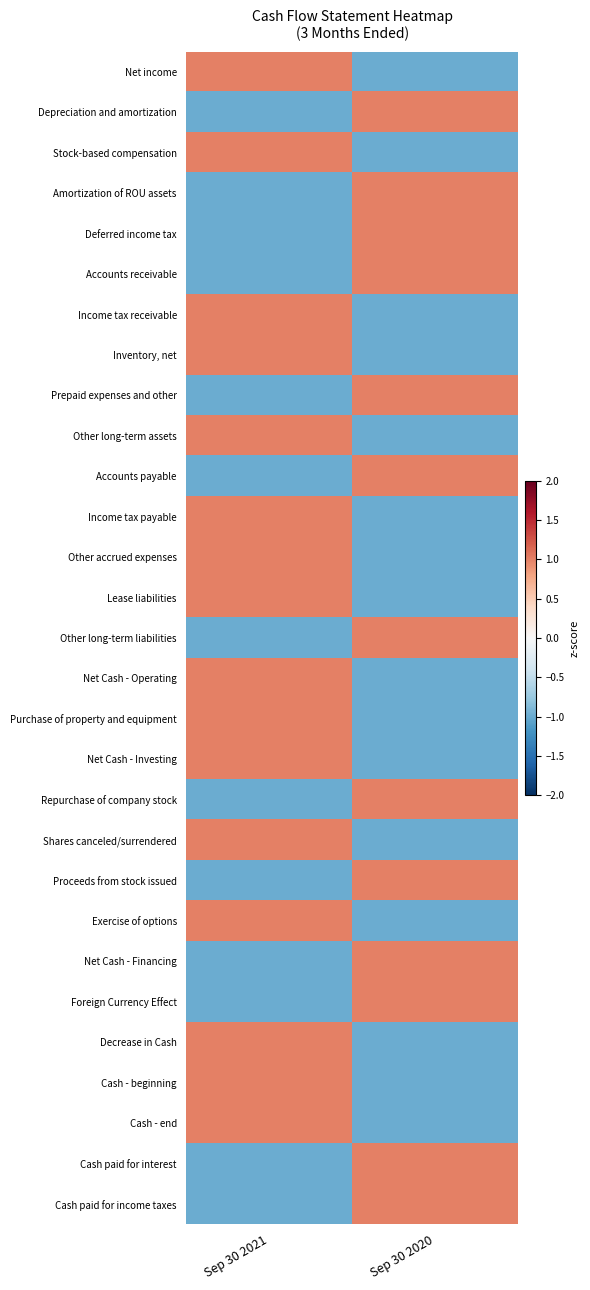

Reading left to right, list all the values displayed in this chart.

Net income: Sep 30 2021=1	Sep 30 2020=-1
Depreciation and amortization: Sep 30 2021=-1	Sep 30 2020=1
Stock-based compensation: Sep 30 2021=1	Sep 30 2020=-1
Amortization of ROU assets: Sep 30 2021=-1	Sep 30 2020=1
Deferred income tax: Sep 30 2021=-1	Sep 30 2020=1
Accounts receivable: Sep 30 2021=-1	Sep 30 2020=1
Income tax receivable: Sep 30 2021=1	Sep 30 2020=-1
Inventory, net: Sep 30 2021=1	Sep 30 2020=-1
Prepaid expenses and other: Sep 30 2021=-1	Sep 30 2020=1
Other long-term assets: Sep 30 2021=1	Sep 30 2020=-1
Accounts payable: Sep 30 2021=-1	Sep 30 2020=1
Income tax payable: Sep 30 2021=1	Sep 30 2020=-1
Other accrued expenses: Sep 30 2021=1	Sep 30 2020=-1
Lease liabilities: Sep 30 2021=1	Sep 30 2020=-1
Other long-term liabilities: Sep 30 2021=-1	Sep 30 2020=1
Net Cash - Operating: Sep 30 2021=1	Sep 30 2020=-1
Purchase of property and equipment: Sep 30 2021=1	Sep 30 2020=-1
Net Cash - Investing: Sep 30 2021=1	Sep 30 2020=-1
Repurchase of company stock: Sep 30 2021=-1	Sep 30 2020=1
Shares canceled/surrendered: Sep 30 2021=1	Sep 30 2020=-1
Proceeds from stock issued: Sep 30 2021=-1	Sep 30 2020=1
Exercise of options: Sep 30 2021=1	Sep 30 2020=-1
Net Cash - Financing: Sep 30 2021=-1	Sep 30 2020=1
Foreign Currency Effect: Sep 30 2021=-1	Sep 30 2020=1
Decrease in Cash: Sep 30 2021=1	Sep 30 2020=-1
Cash - beginning: Sep 30 2021=1	Sep 30 2020=-1
Cash - end: Sep 30 2021=1	Sep 30 2020=-1
Cash paid for interest: Sep 30 2021=-1	Sep 30 2020=1
Cash paid for income taxes: Sep 30 2021=-1	Sep 30 2020=1